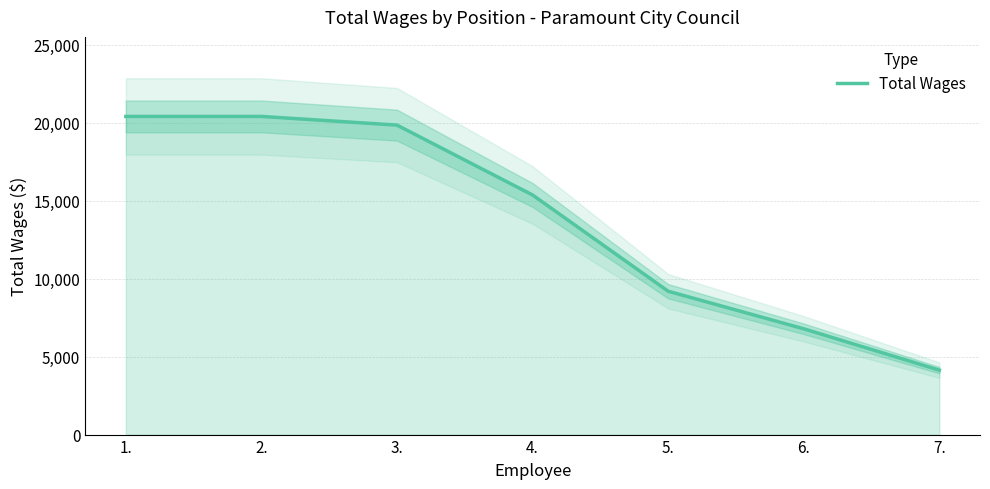

What is the smallest value displayed?

4133